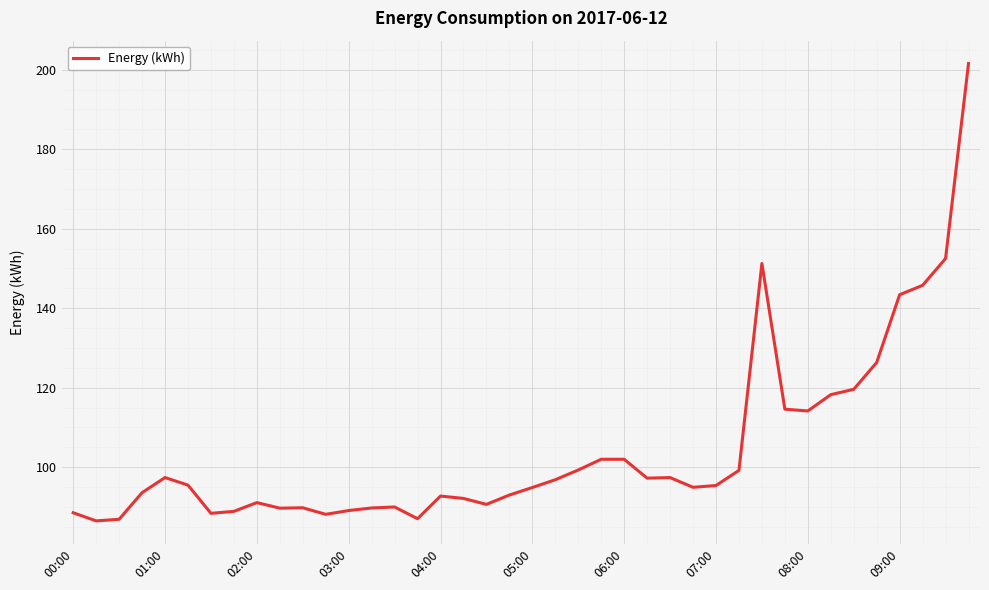

What is the smallest value displayed?

86.5